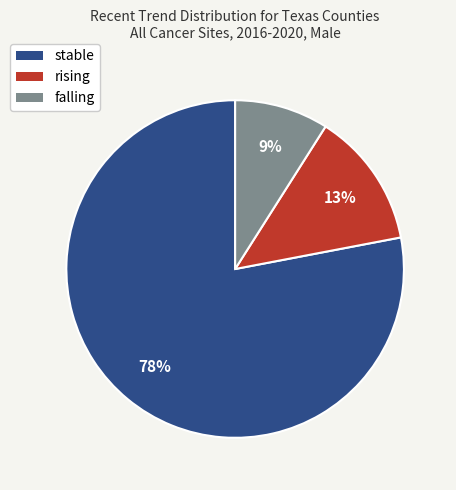

Is there any slice that represents more than half of the pie?

Yes